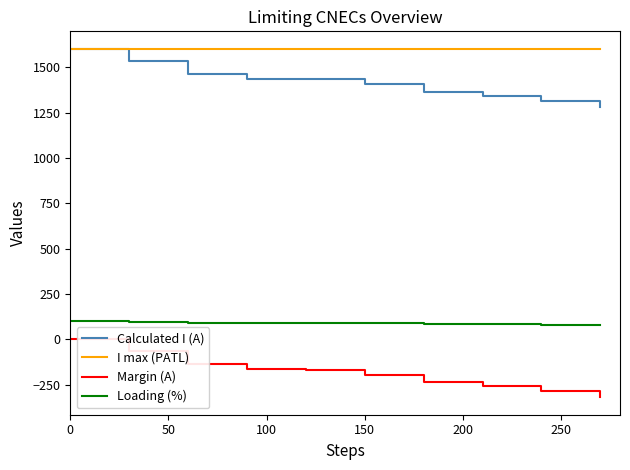

What are all the series names shown in the legend?

Calculated I (A), I max (PATL), Margin (A), Loading (%)